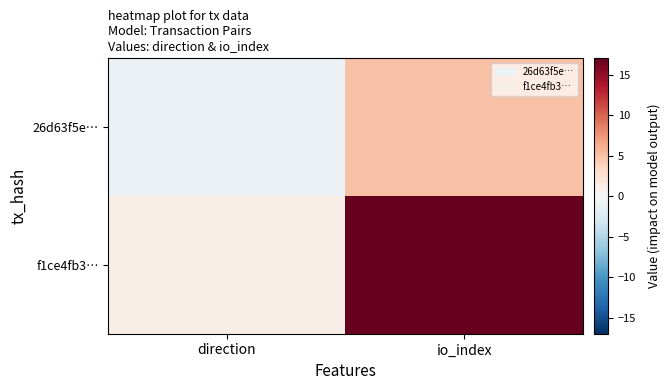

Reading right to left, transcribe all the data shown in this chart.

26d63f5e…: io_index=5	direction=-1
f1ce4fb3…: io_index=17	direction=1